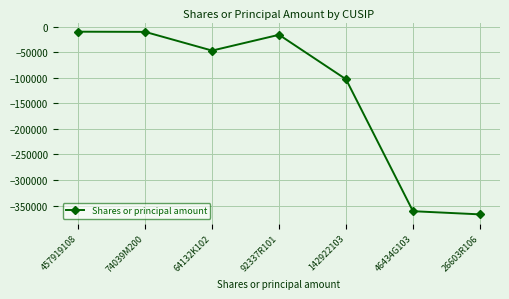

Where is the first local minimum?

64132K102